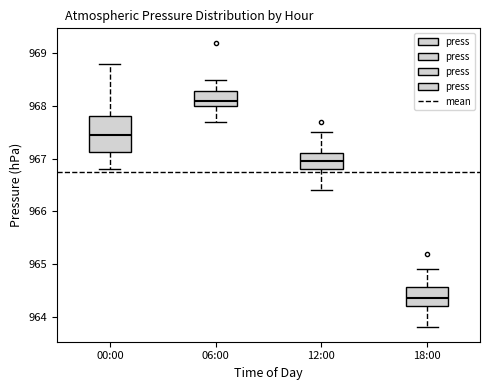

Reading left to right, read every box against the y-axis: the position of its median line, the range the box covers, and the ends of its whiskers. The values are not printed on the chart, so give them approximately, as read against the axis.

00:00: median 967.5, box 967.1 to 967.8, whiskers 966.8 to 968.8
06:00: median 968.1, box 968.0 to 968.3, whiskers 967.7 to 968.5
12:00: median 967.0, box 966.8 to 967.1, whiskers 966.4 to 967.5
18:00: median 964.4, box 964.2 to 964.6, whiskers 963.8 to 964.9